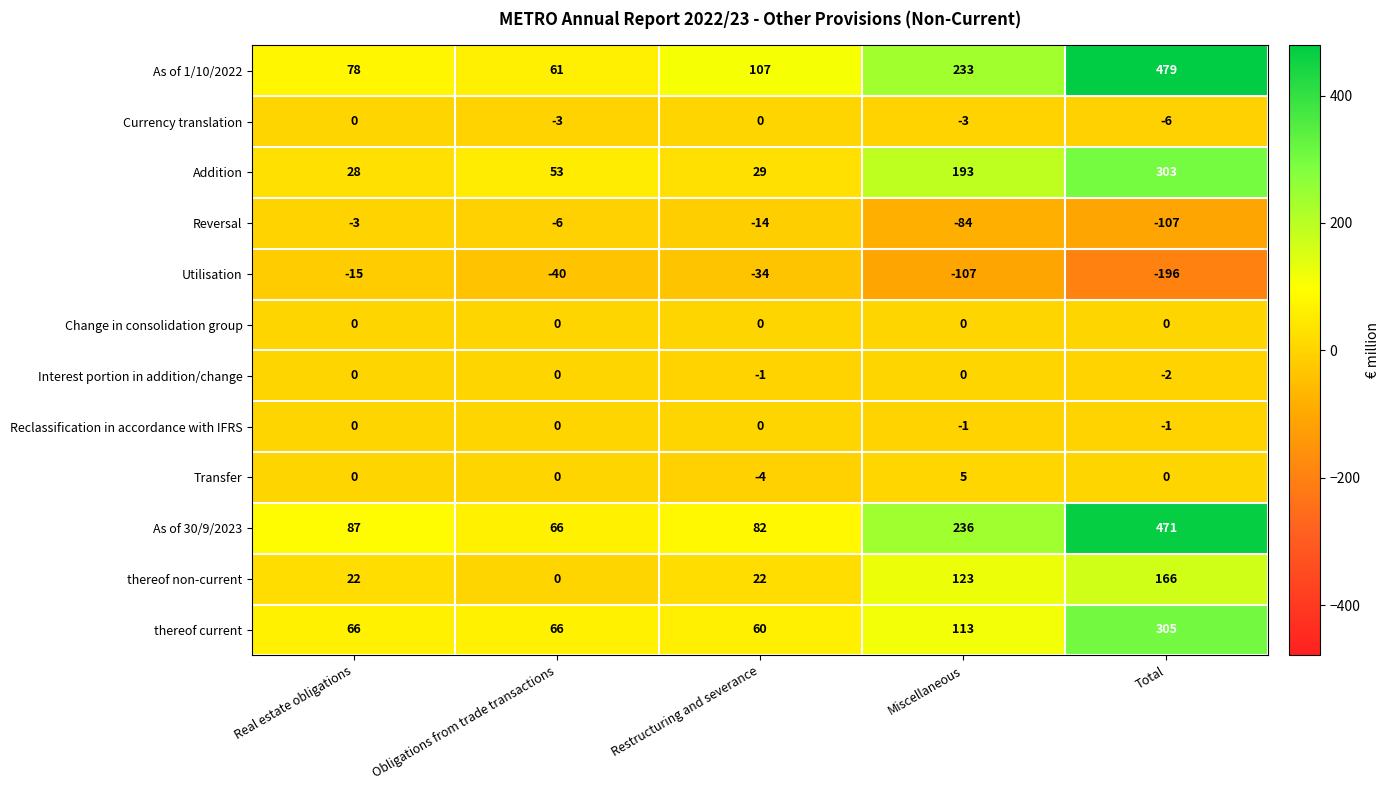

Which label corresponds to the largest value in the chart?

Total